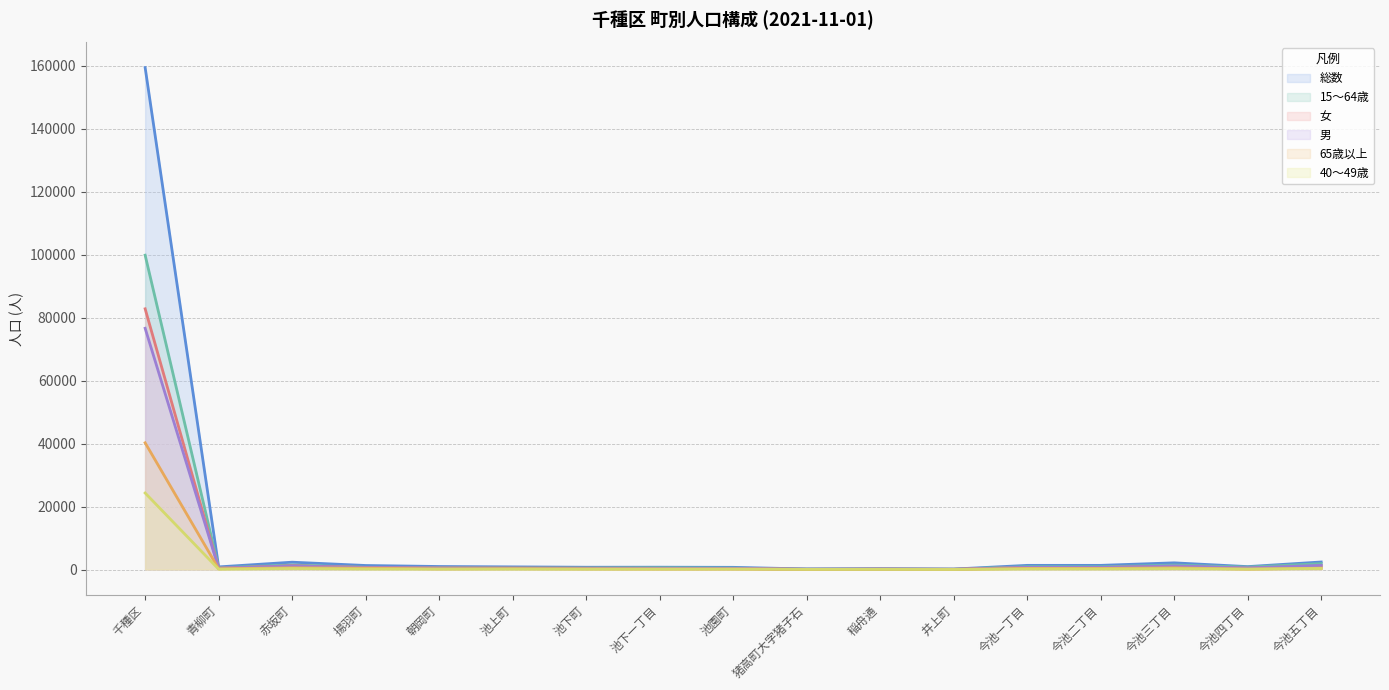

How many lines are shown in the chart?

6